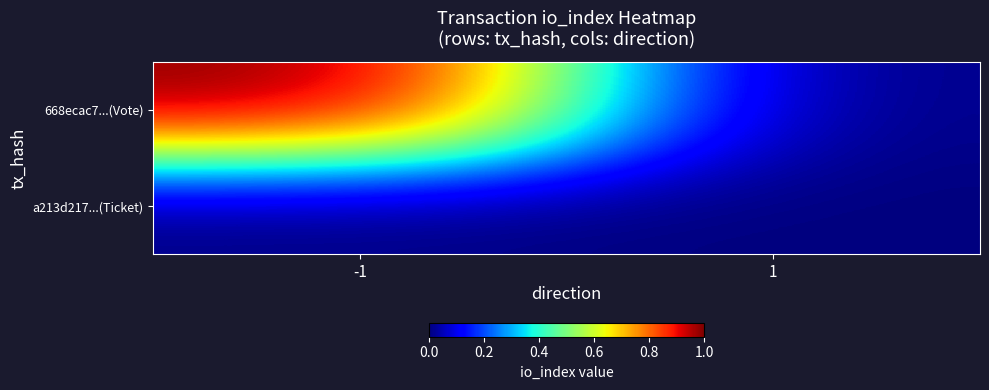

How many series are shown in this chart?

2